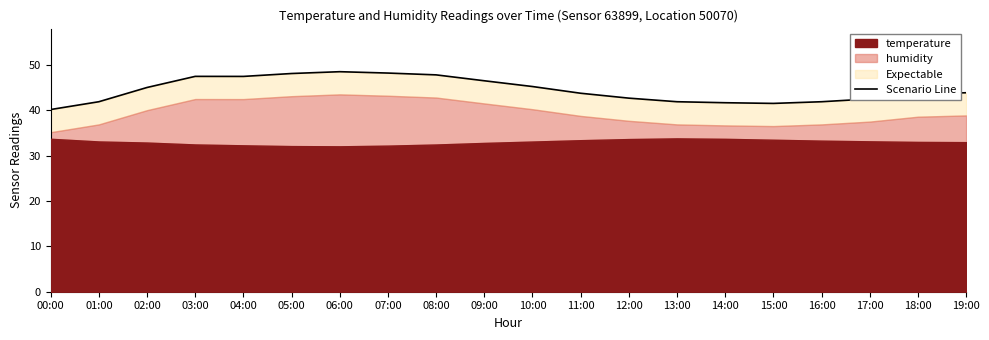

Does the chart display data point markers on the line(s)?

No